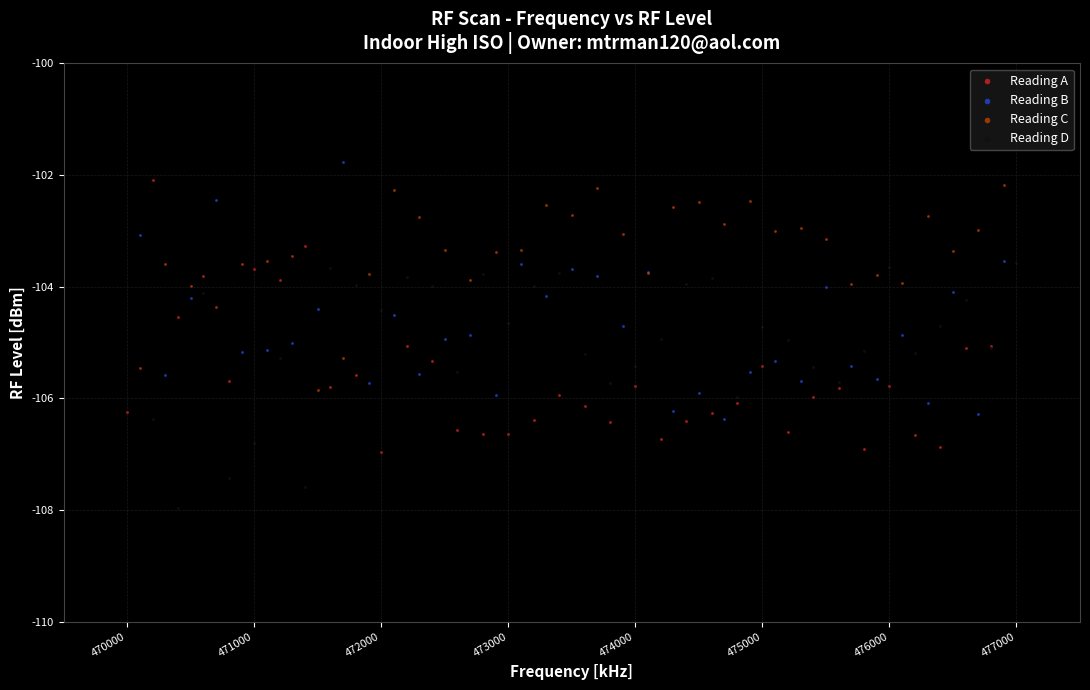

Which series reaches the minimum Y coordinate?

Reading D